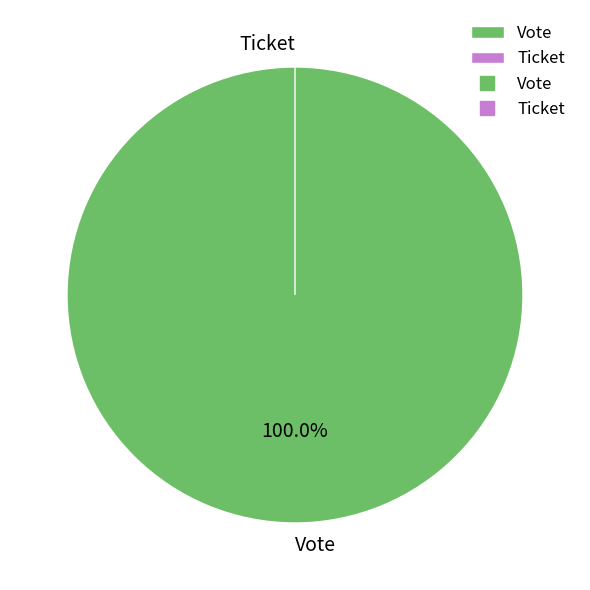

Is it true that Vote is 87% of the pie?

False